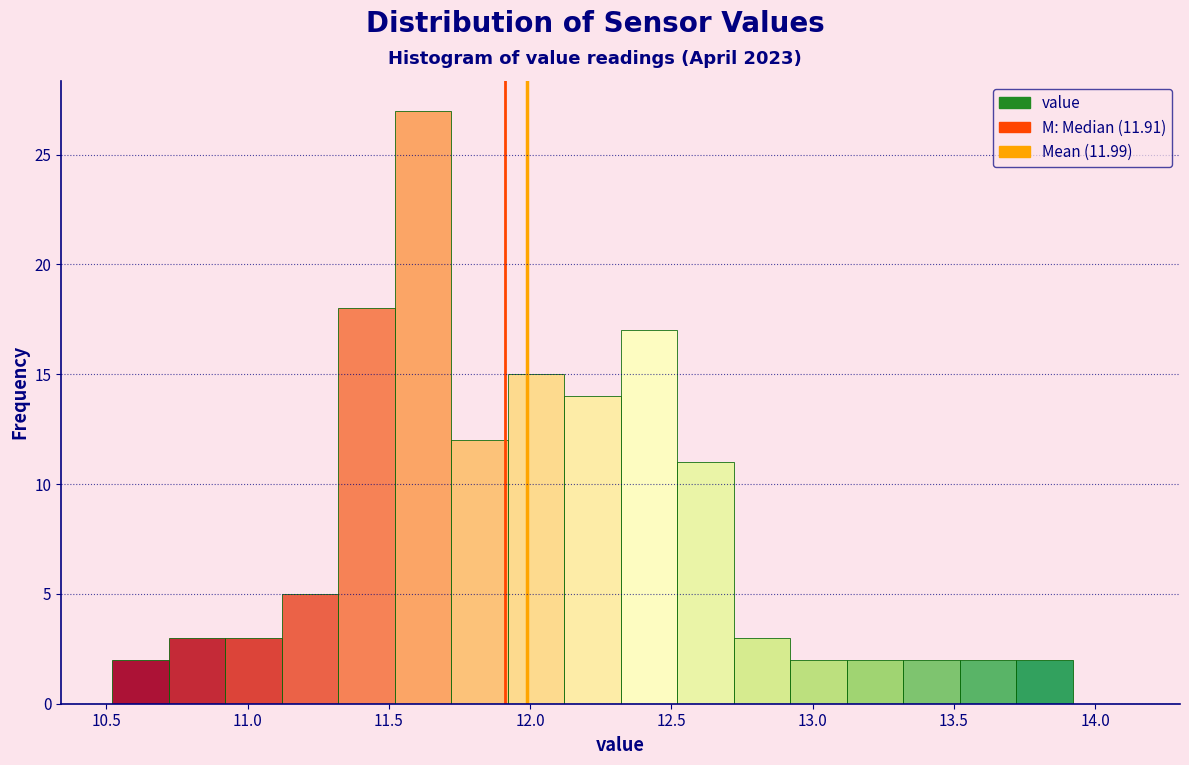

Over which range of the x-axis is the bar tallest?

11.52 to 11.72